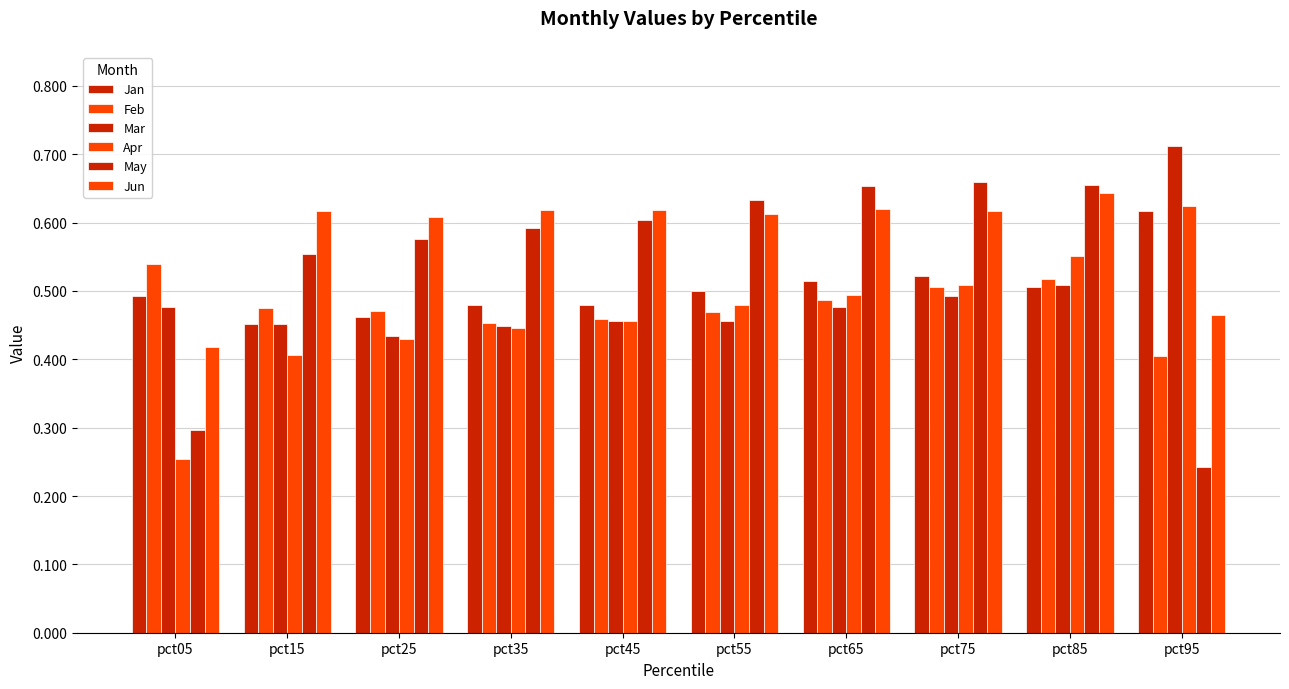

Rank the series at pct25 from lowest to highest value.

Apr, Mar, Jan, Feb, May, Jun